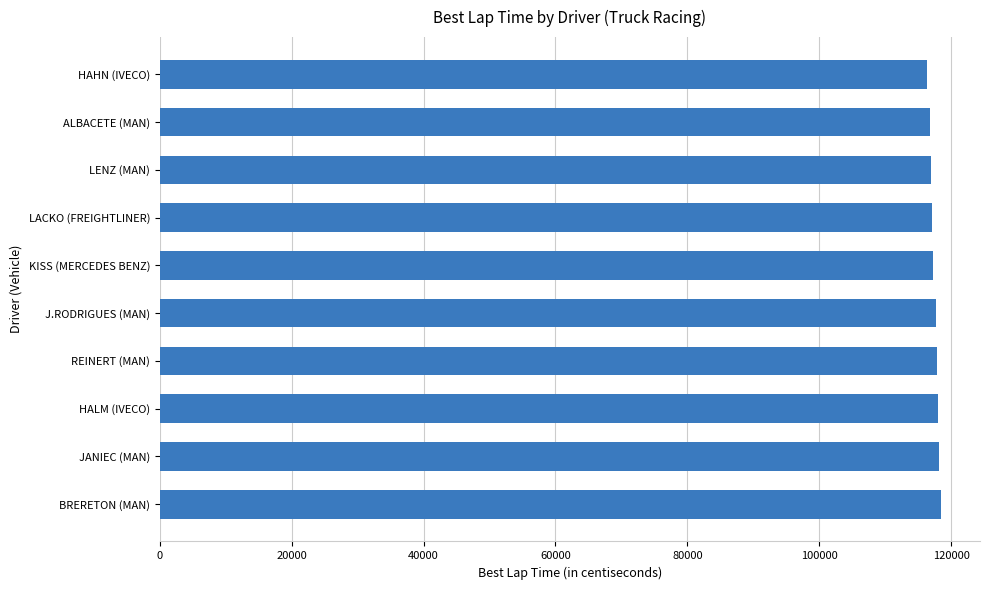

What is the sum of the values at HAHN (IVECO) and JANIEC (MAN)?

234508